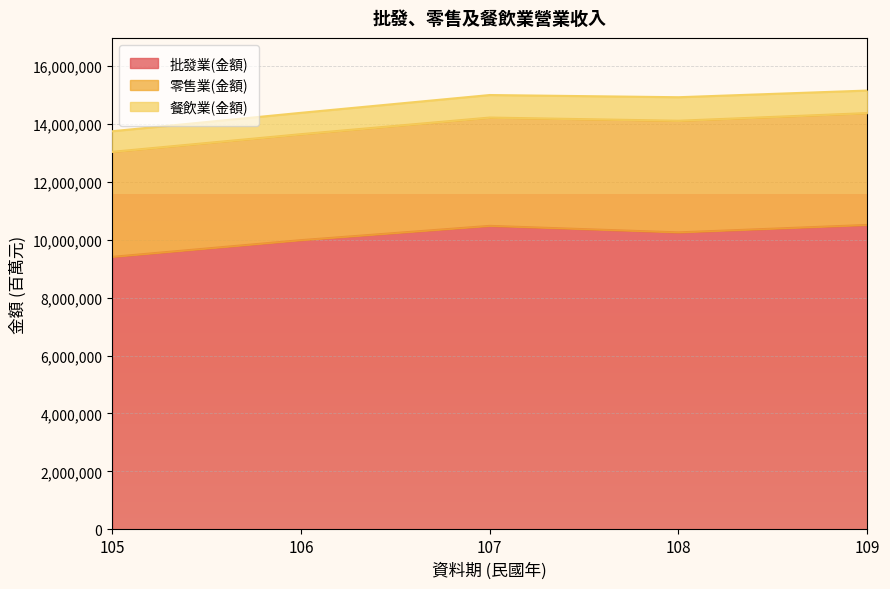

What is the value of the 零售業(金額) point at the 3rd from the left?

3737094